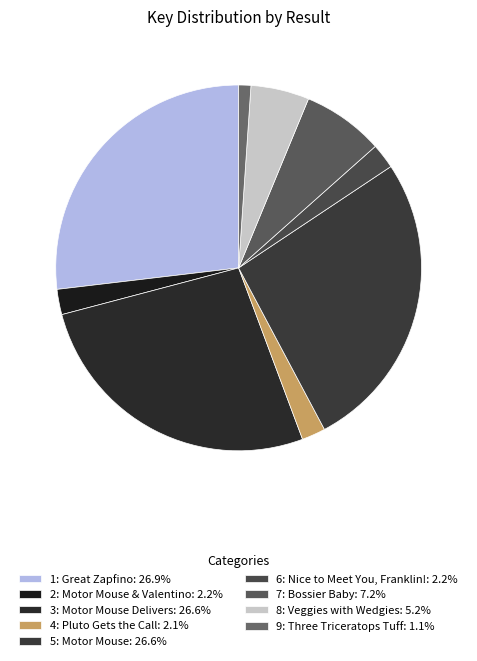

Is 9: Three Triceratops Tuff the majority of the pie?

No